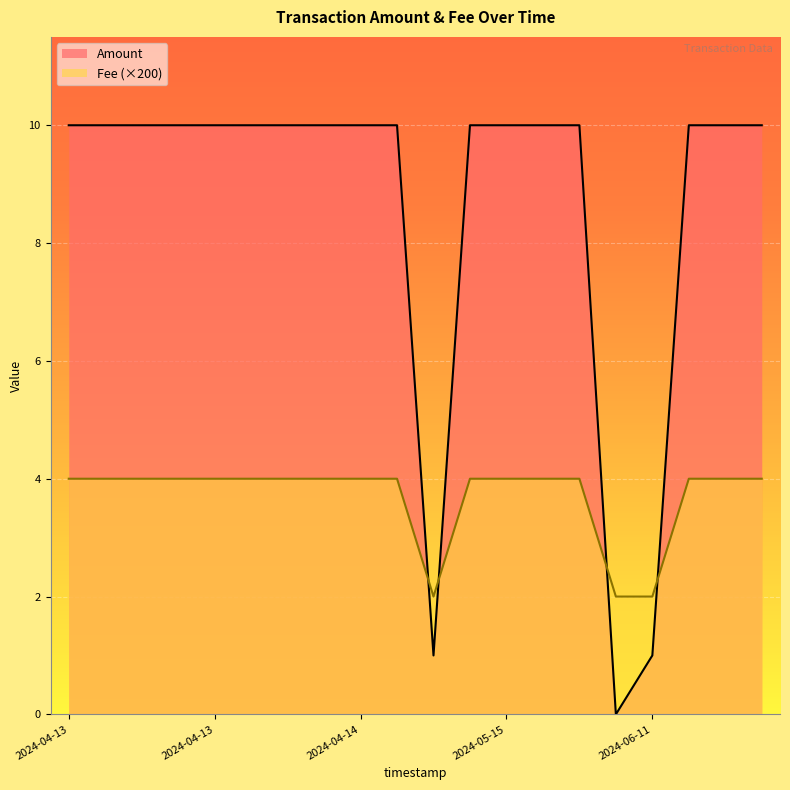

Where is Amount nearest to the value 5?

2024-06-11